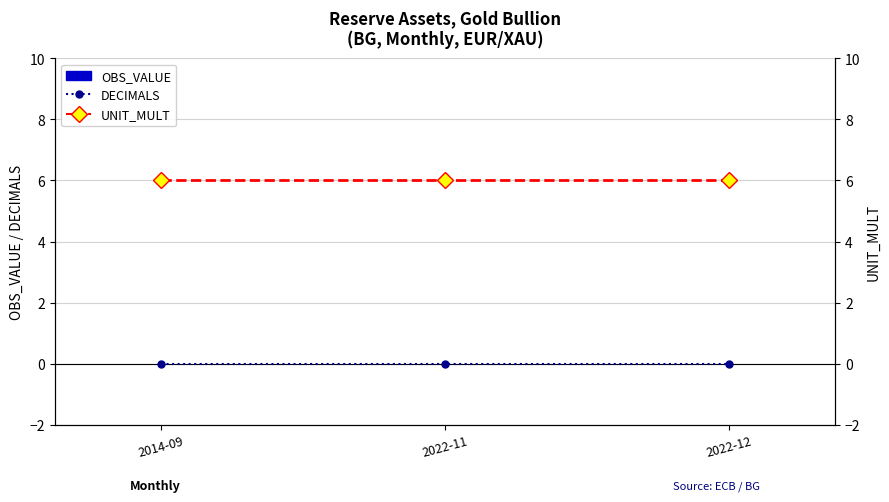

What position from the right is 2022-12?

1